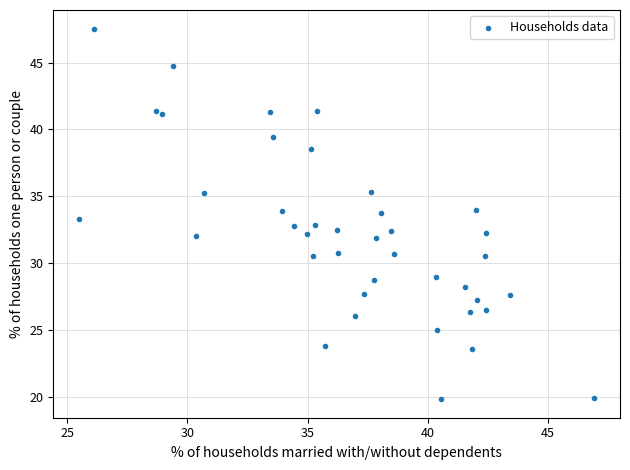

What is the range of Y values (max minus min)?

27.7